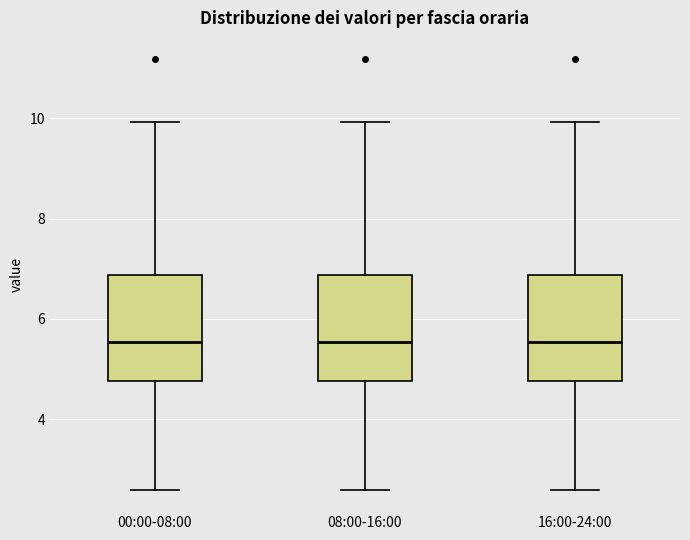

Reading left to right, read every box against the y-axis: the position of its median line, the range the box covers, and the ends of its whiskers. The values are not printed on the chart, so give them approximately, as read against the axis.

00:00-08:00: median 5.6, box 4.8 to 6.8, whiskers 2.6 to 10.0
08:00-16:00: median 5.6, box 4.8 to 6.8, whiskers 2.6 to 10.0
16:00-24:00: median 5.6, box 4.8 to 6.8, whiskers 2.6 to 10.0